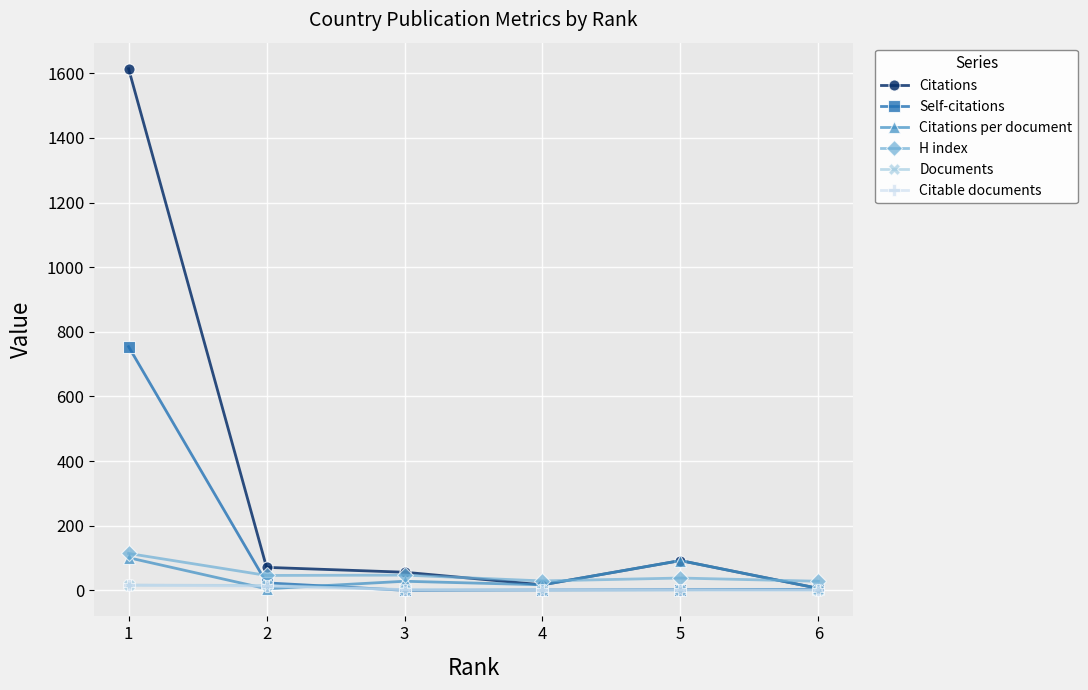

The value of Citations per document at 1 is 41.0. True or false?

False